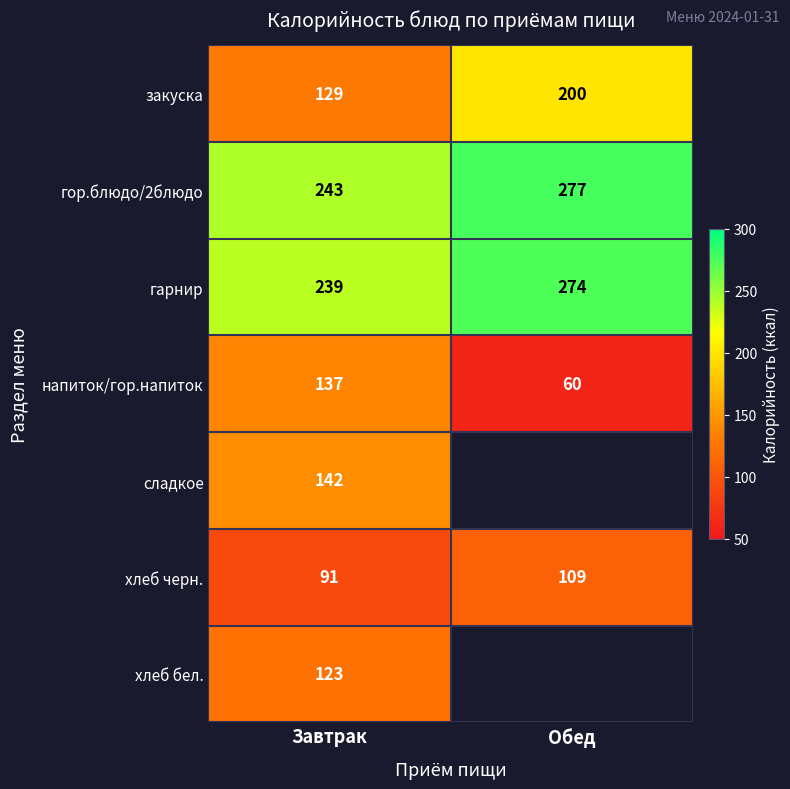

What is the smallest value displayed?

60.0